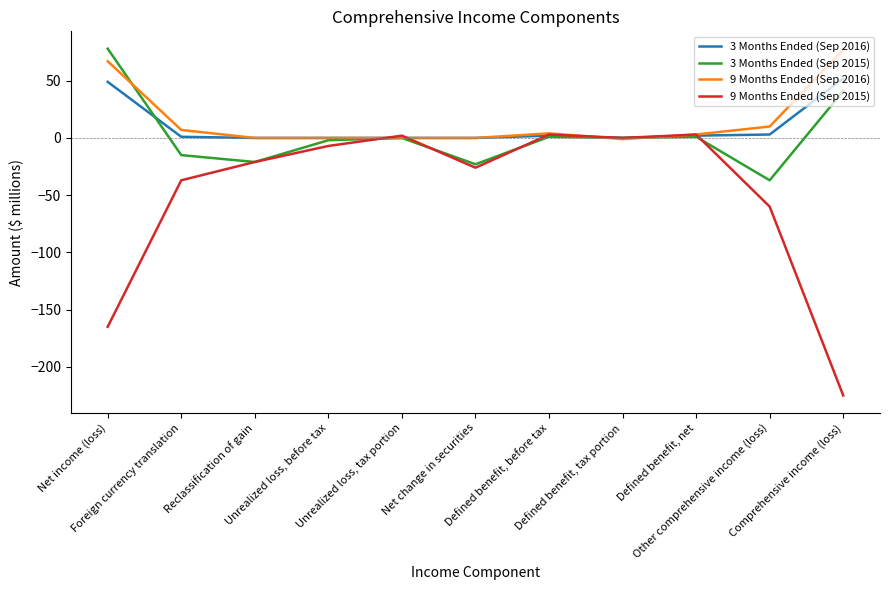

What is the minimum value shown in the chart?

-225